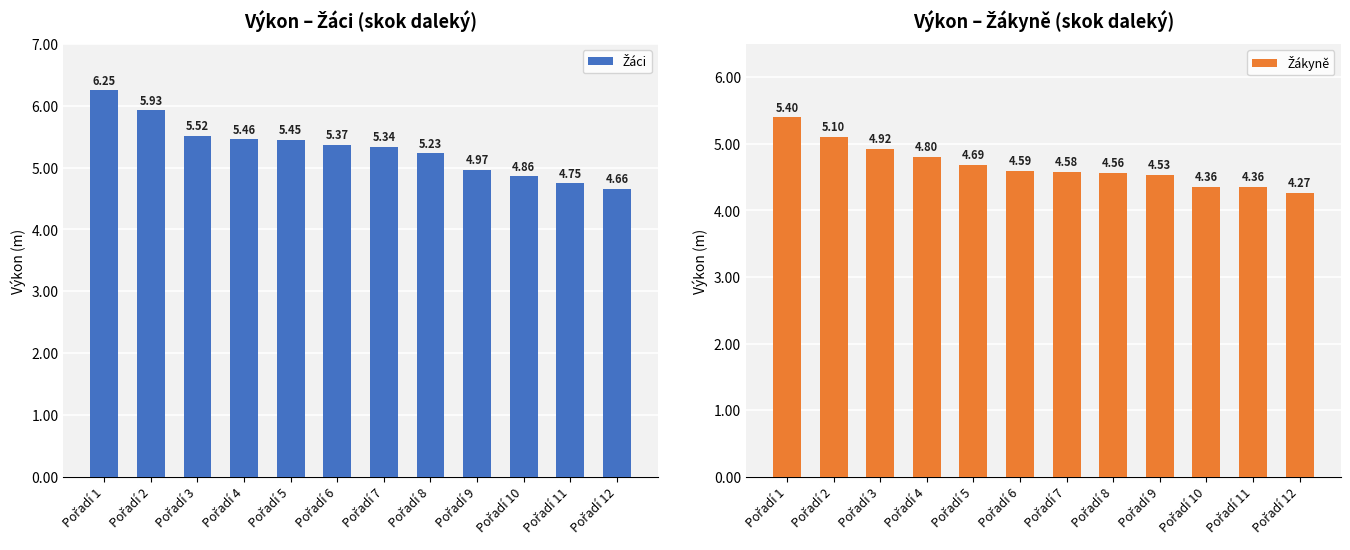

Rank the categories by Žáci value from highest to lowest.

Pořadí 1, Pořadí 2, Pořadí 3, Pořadí 4, Pořadí 5, Pořadí 6, Pořadí 7, Pořadí 8, Pořadí 9, Pořadí 10, Pořadí 11, Pořadí 12